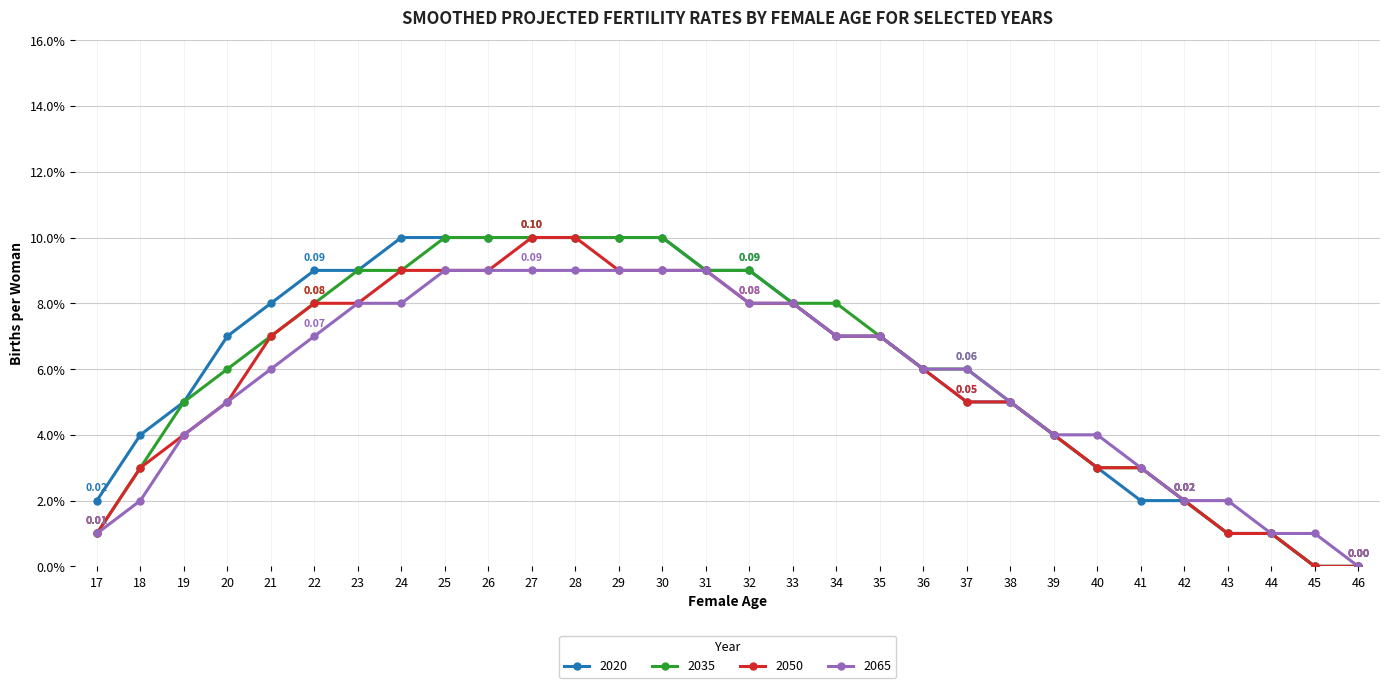

What is the highest value of the 2020 series?

0.1